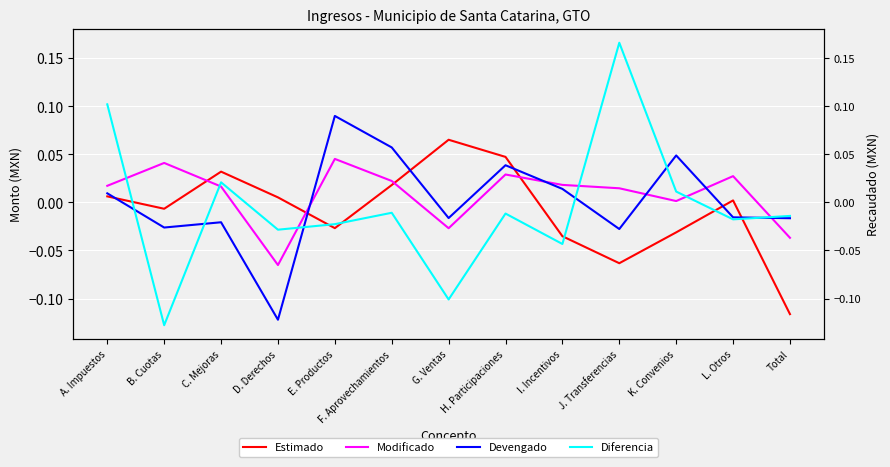

At which category does Estimado reach its first local peak?

C. Mejoras